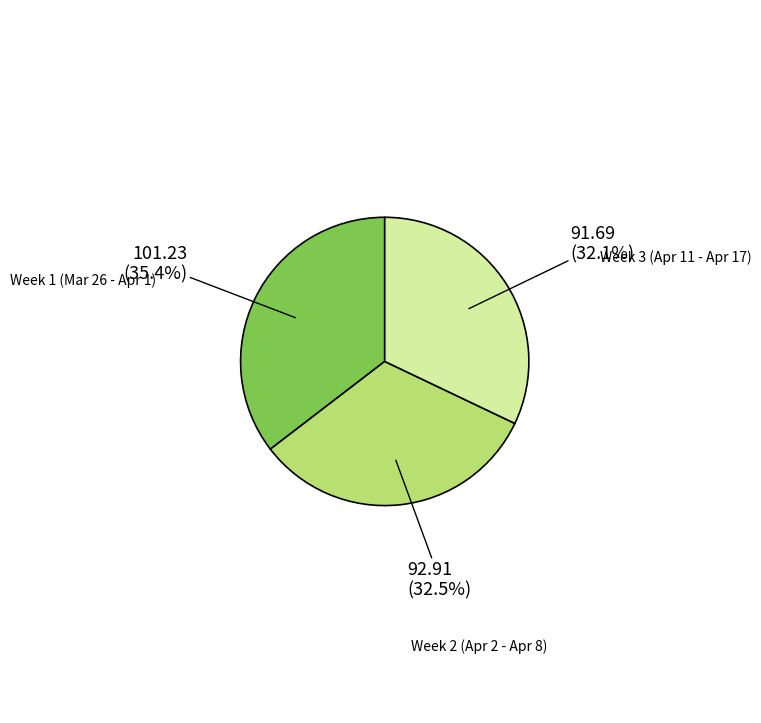

Does Week 2 (Apr 2 - Apr 8) account for over 50% of the chart?

No